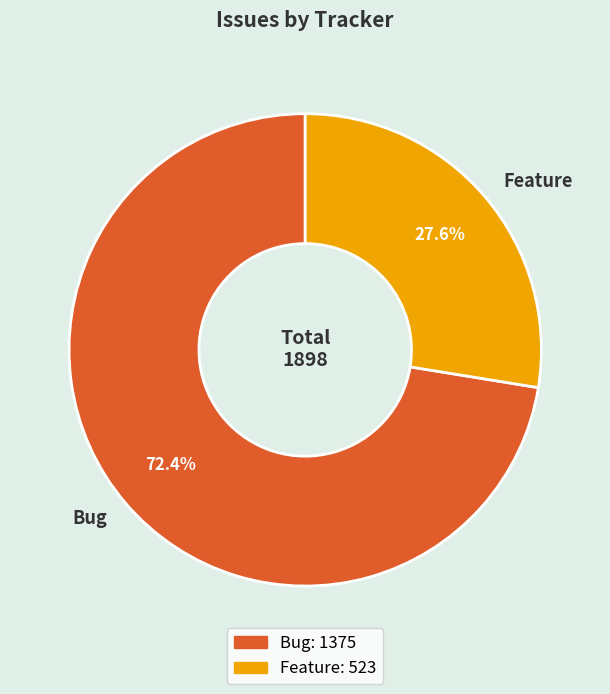

How many slices are in this pie chart?

2